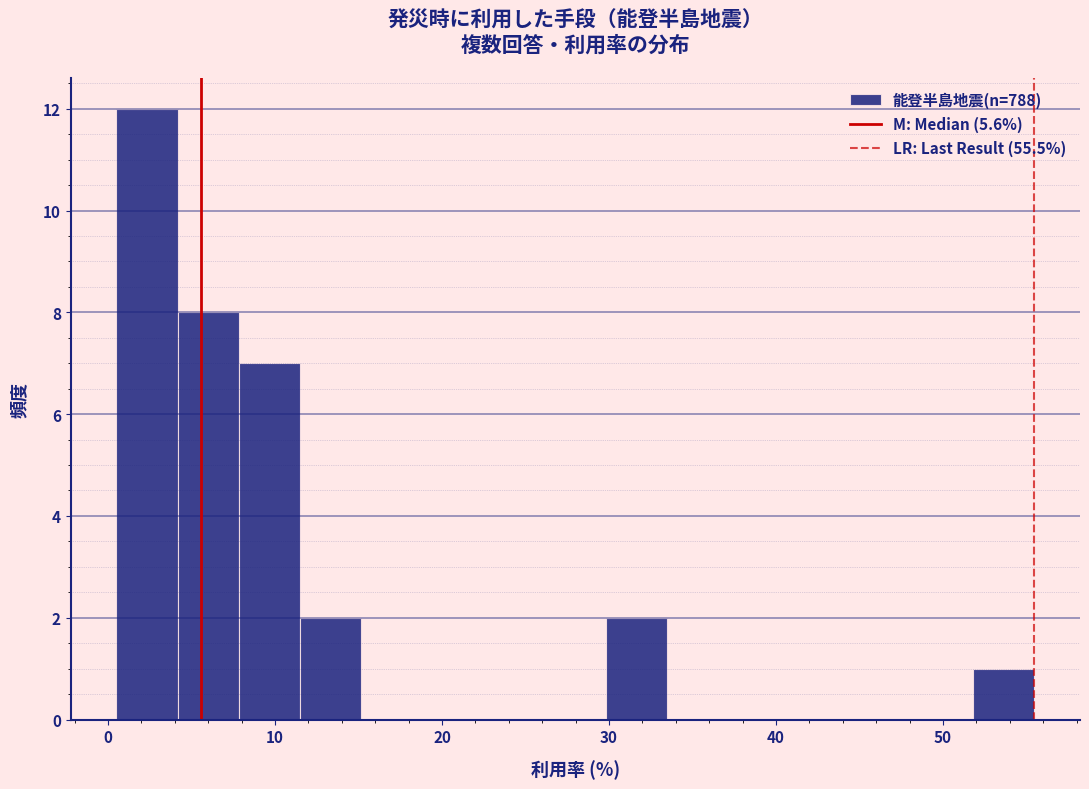

Read against the x-axis, roughly where is the centre of the tallest bar?

2